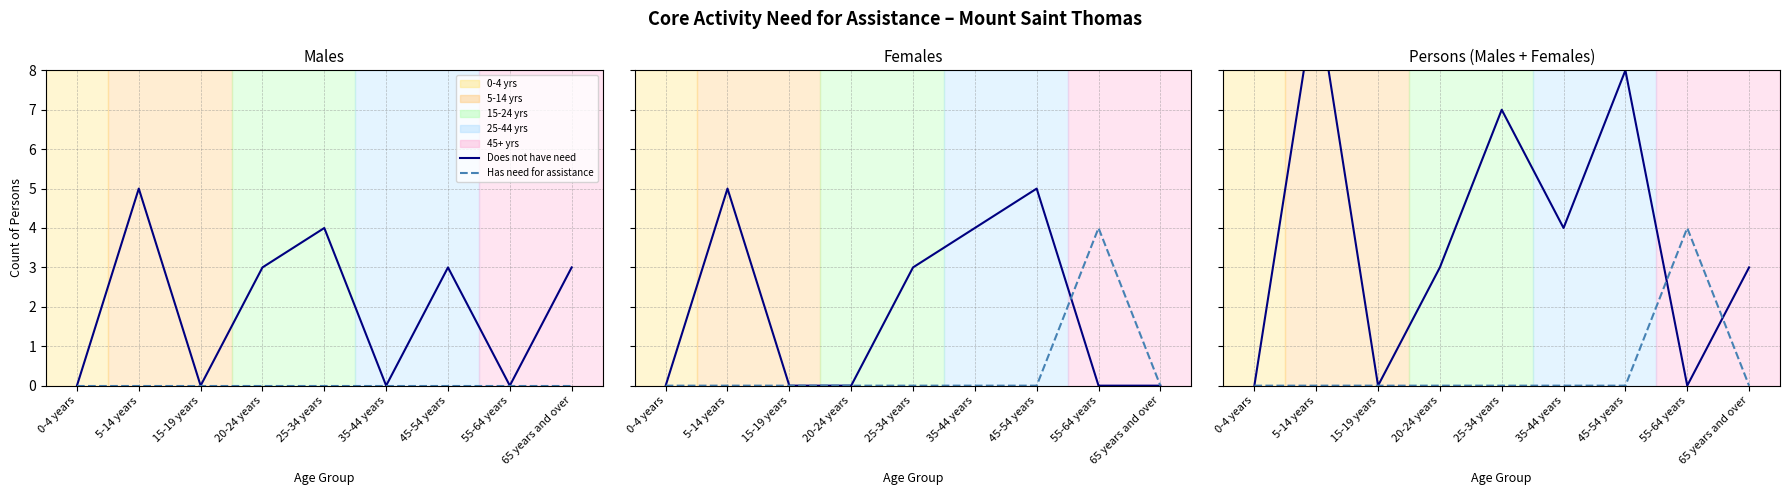

What is the greatest value displayed?

10